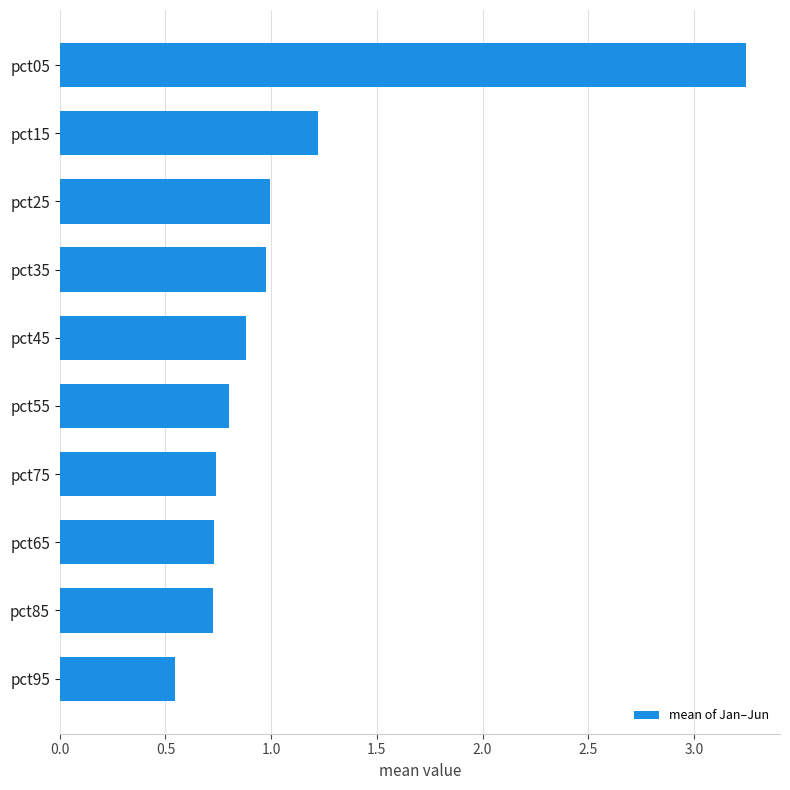

Which label corresponds to the smallest value in the chart?

pct95